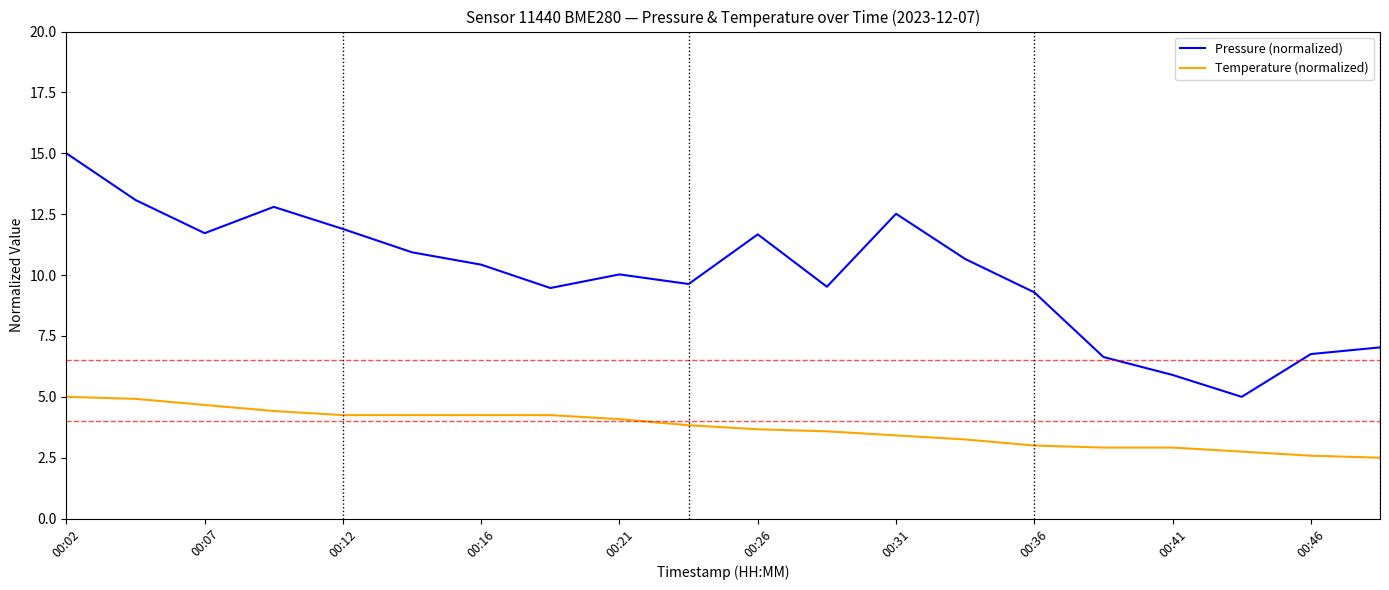

What is the difference between the maximum and minimum values in the Pressure (normalized) series?

10.0